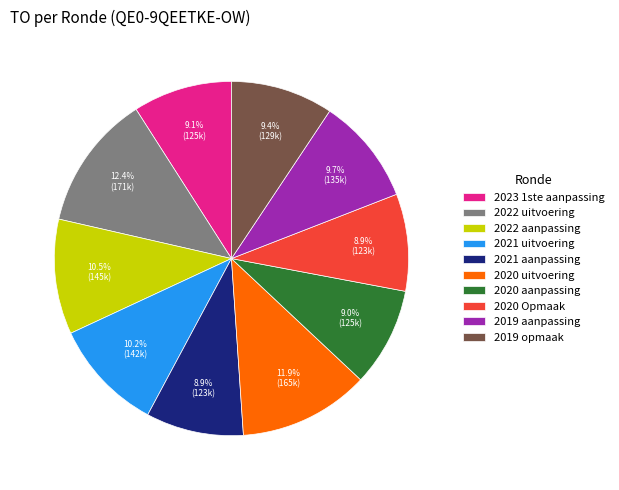

To the nearest percent, what is the difference between the 2020 aanpassing and 2022 uitvoering slice percentages?

3%